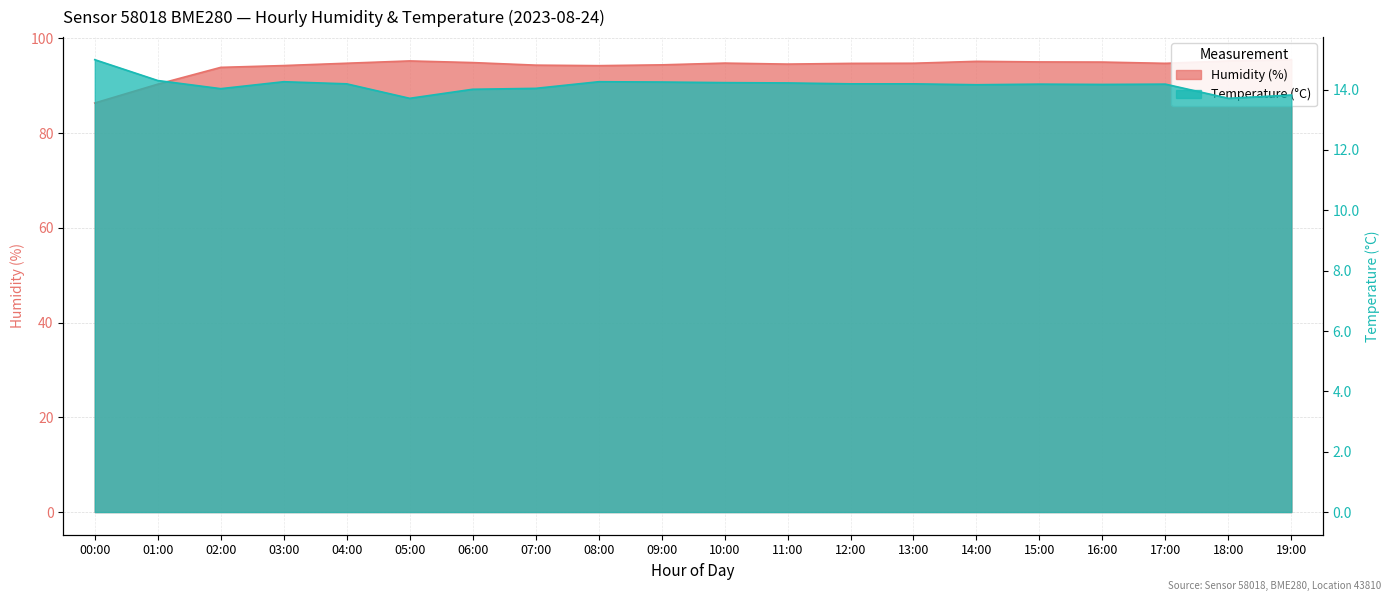

What is the label of the 9th point from the left?

08:00